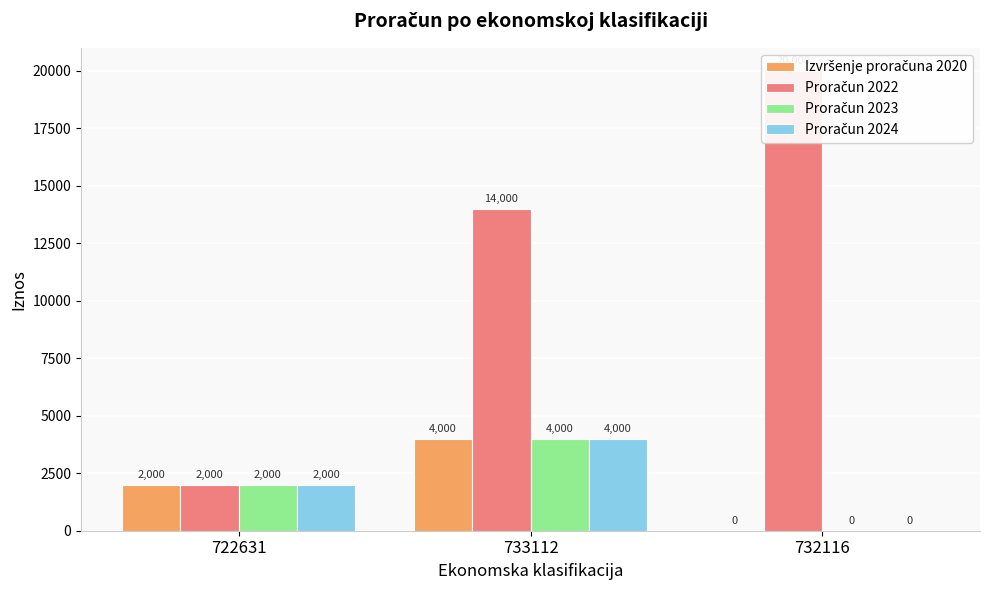

Reading left to right, what are all the values shown in this chart?

Izvršenje proračuna 2020: 2000	4000	0
Proračun 2022: 2000	14000	20000
Proračun 2023: 2000	4000	0
Proračun 2024: 2000	4000	0